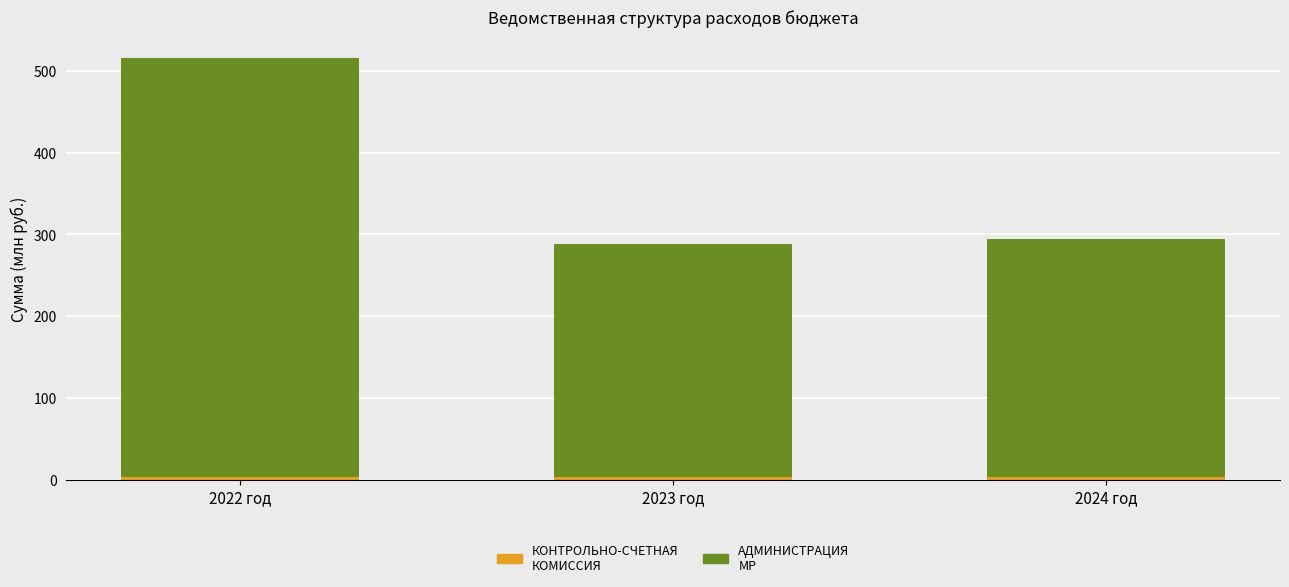

At which category is the sum across all series the highest?

2022 год